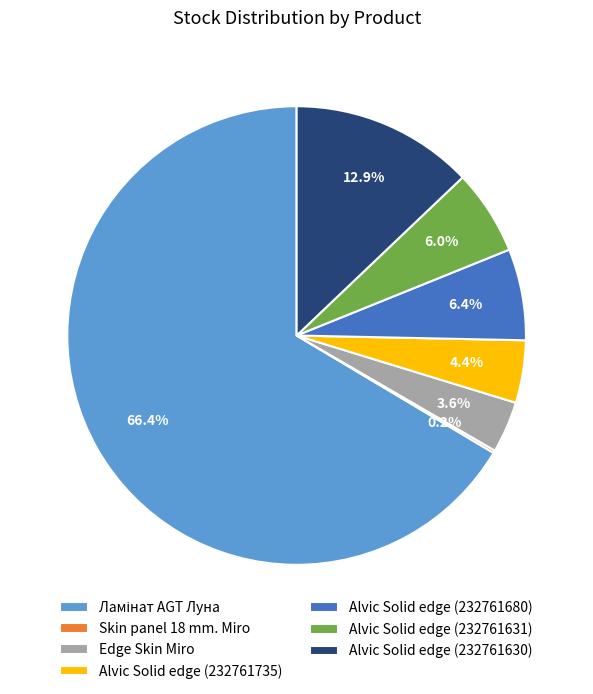

What percentage is the Alvic Solid edge (232761680) slice, to the nearest percent?

6%